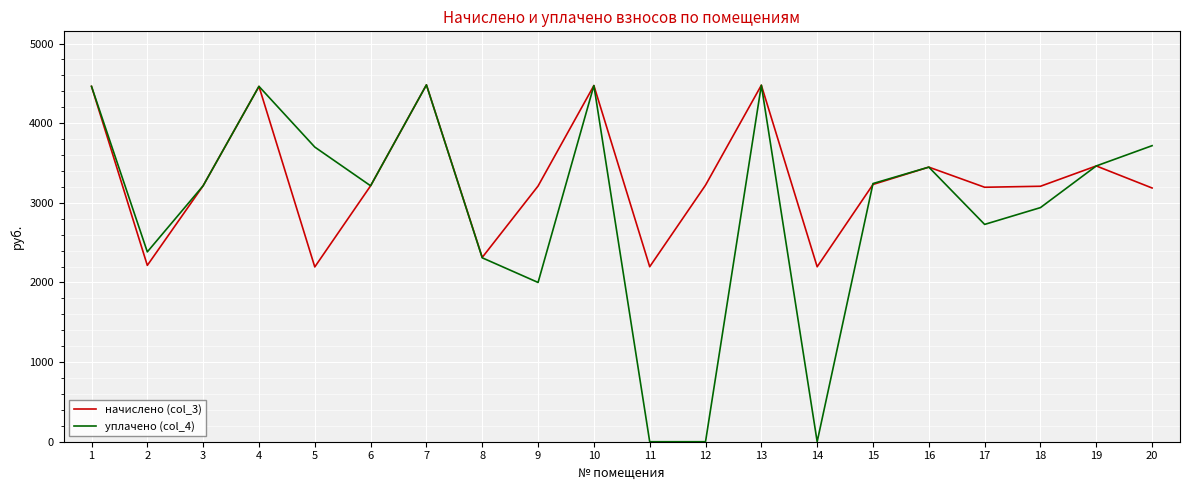

True or false: начислено (col_3) and уплачено (col_4) intersect in this chart.

True